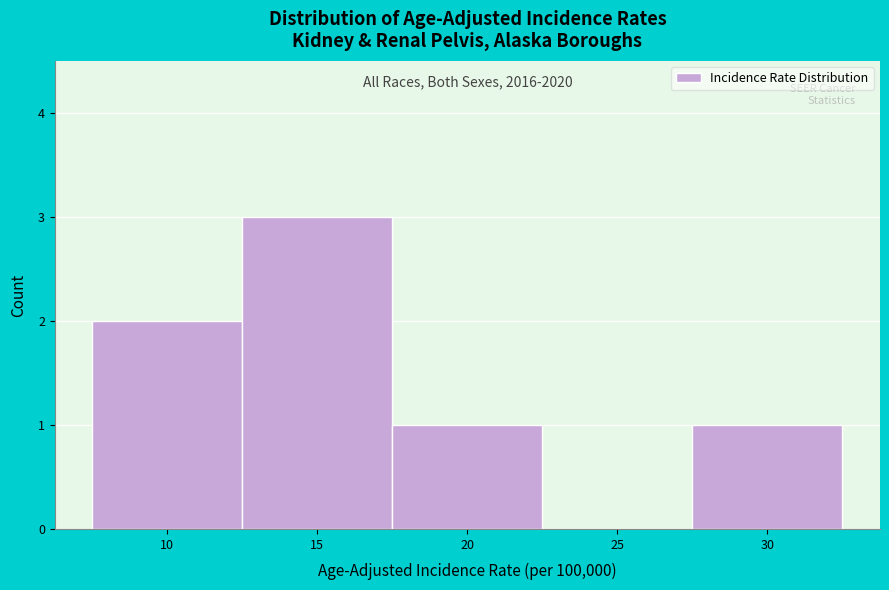

Reading left to right, extract all data points from this chart.

10=2	15=3	20=1	25=0	30=1